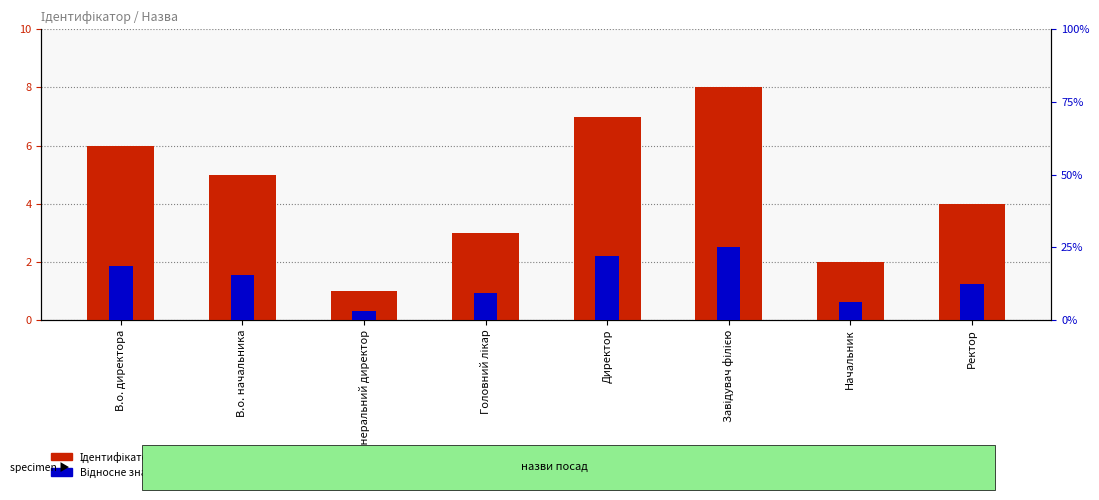

Count the Ідентифікатор values in the range 3 to 7.

5